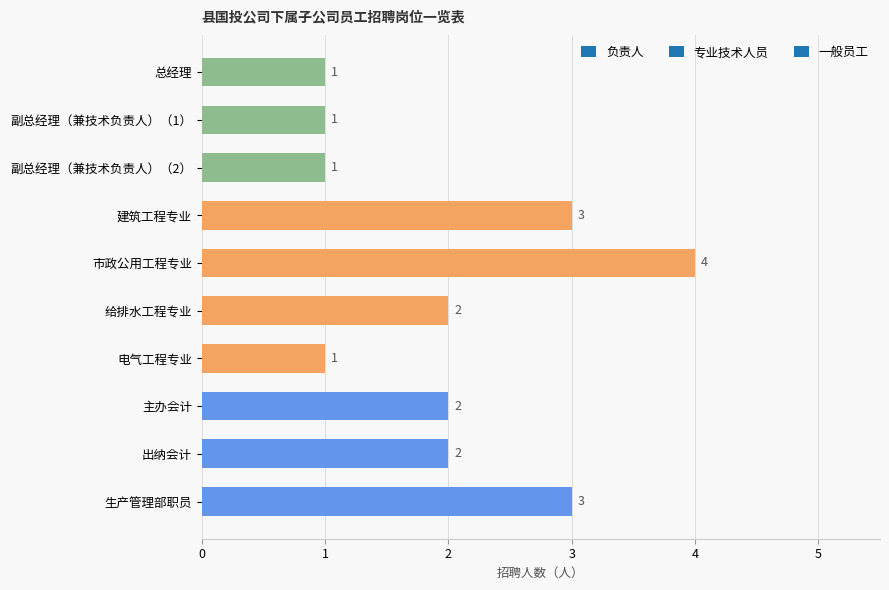

How many values are between 1 and 3?

9